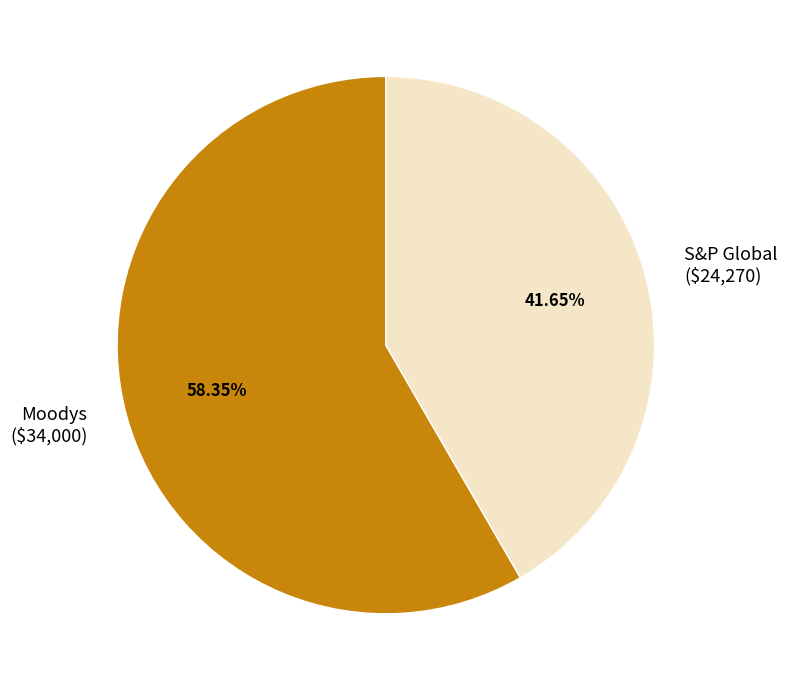

Which slice is the largest?

Moodys